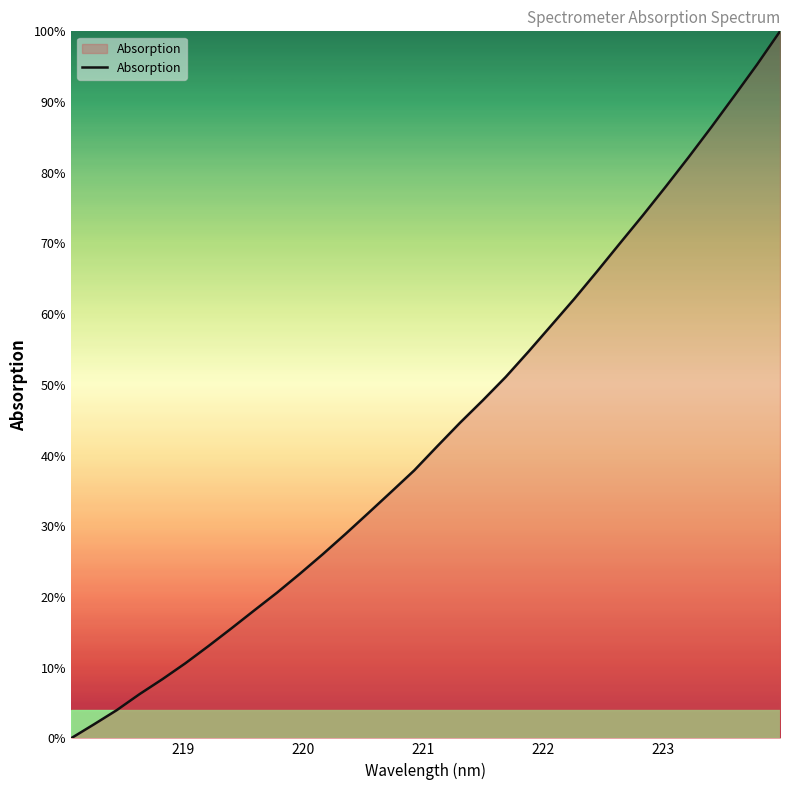

What is the greatest value displayed?

100.0